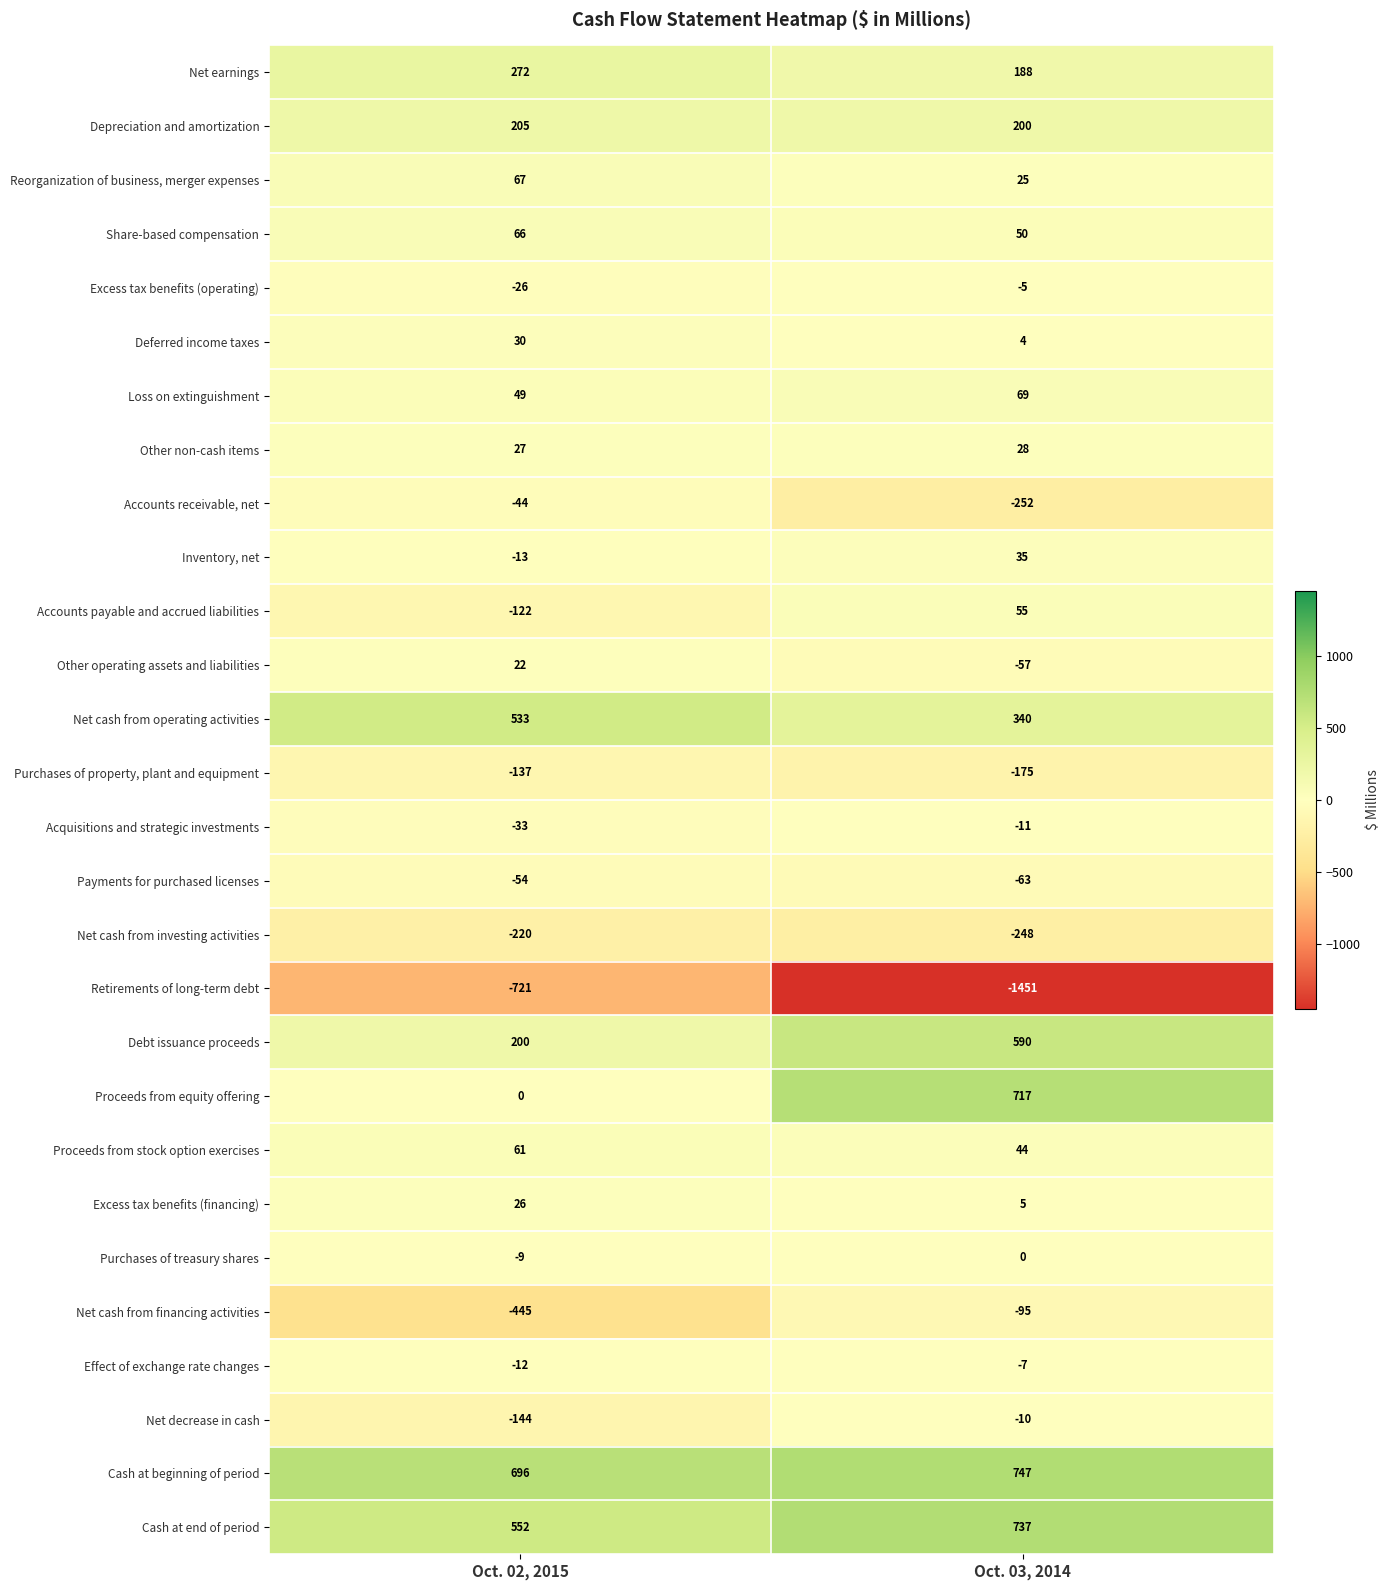

Which series has the largest range (max minus min)?

Retirements of long-term debt